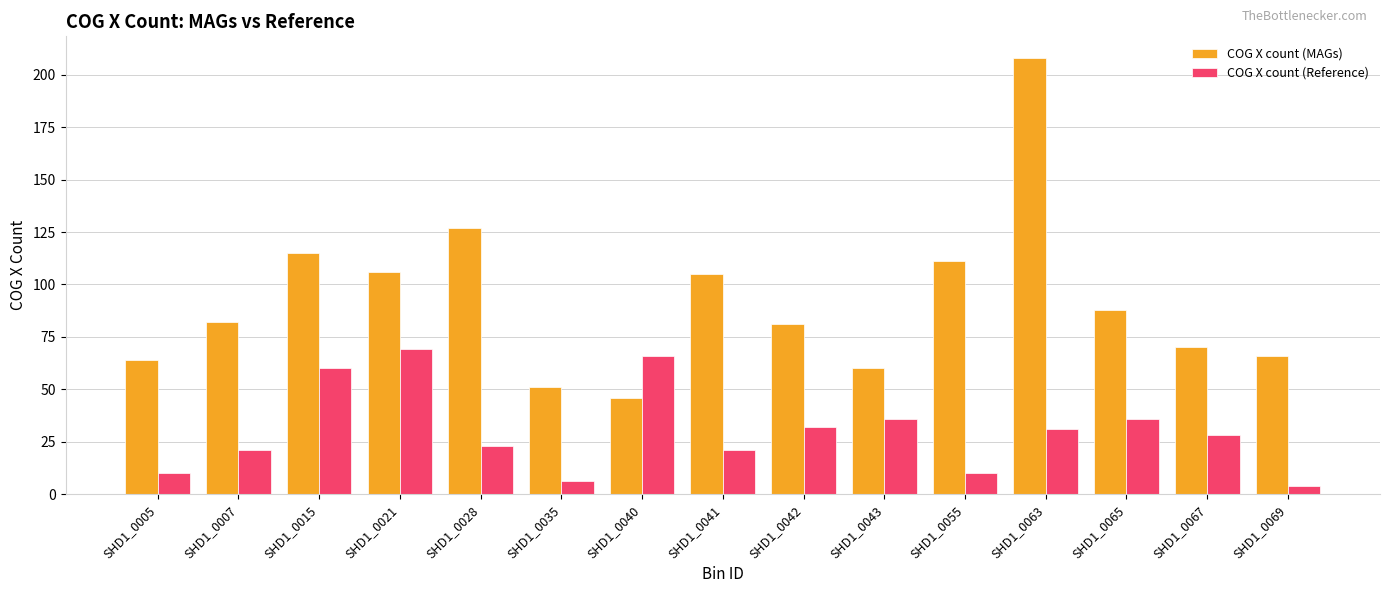

List the series in order of their overall mean, highest first.

COG X count (MAGs), COG X count (Reference)